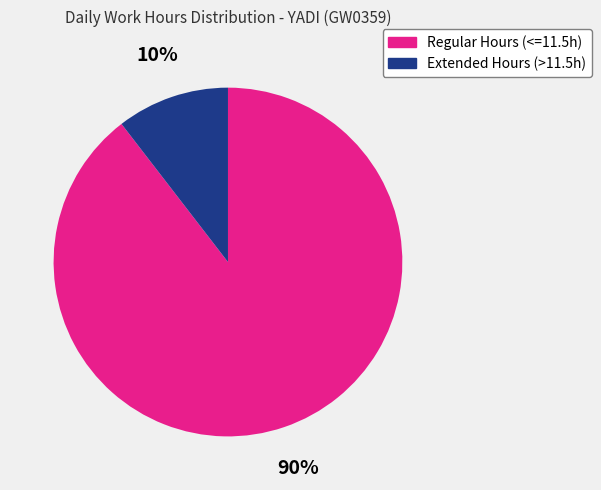

Do Regular Hours (<=11.5h) and Extended Hours (>11.5h) together represent more than half of the pie?

Yes